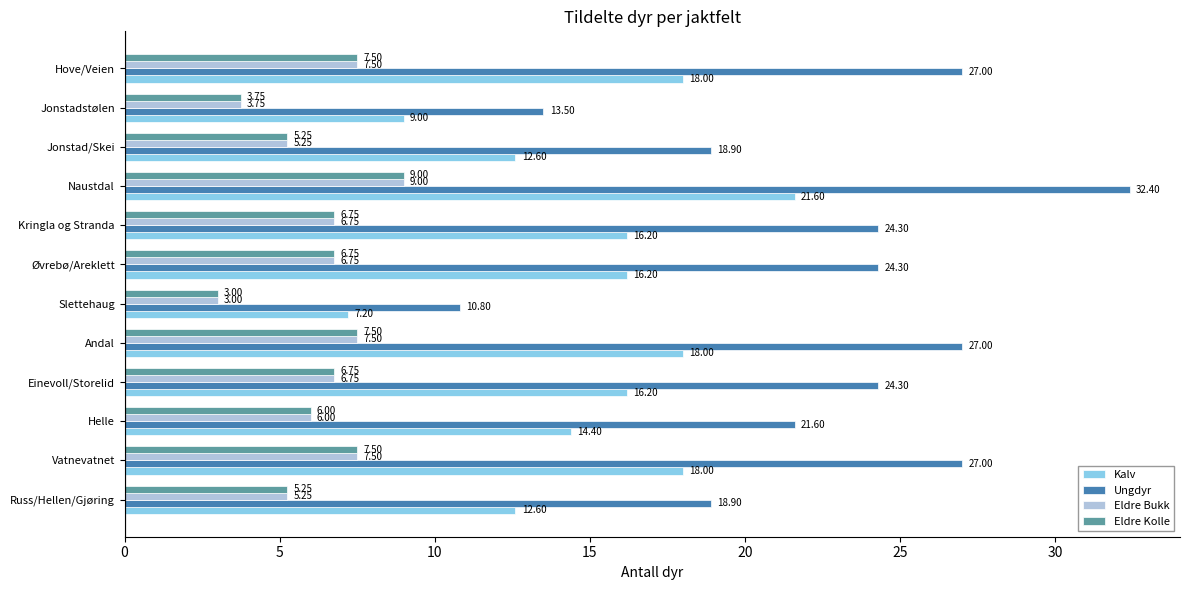

What is the sum of the Ungdyr values at Jonstadstølen and Andal?

40.5